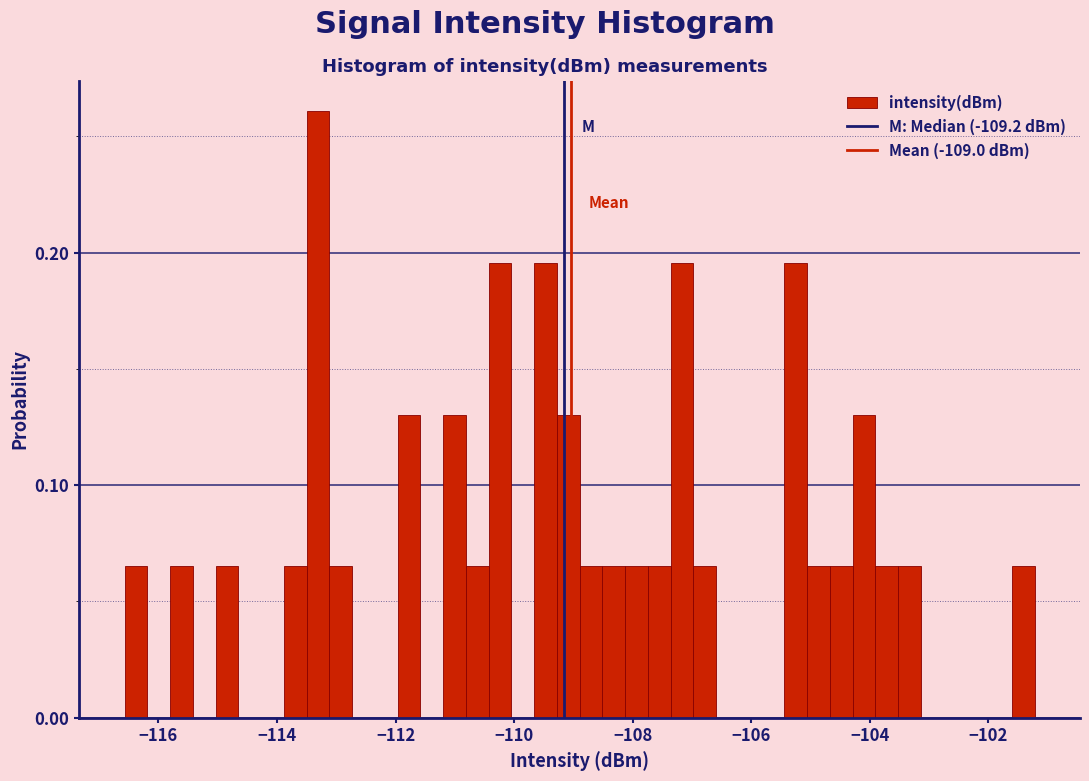

Read against the x-axis, roughly where is the centre of the tallest bar?

-113.4